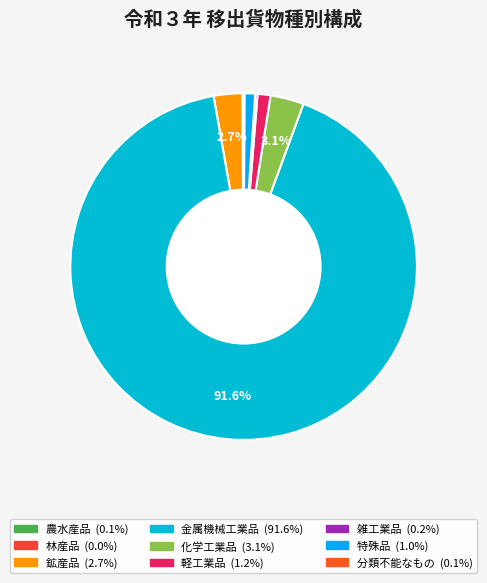

Which slice is the smallest?

林産品